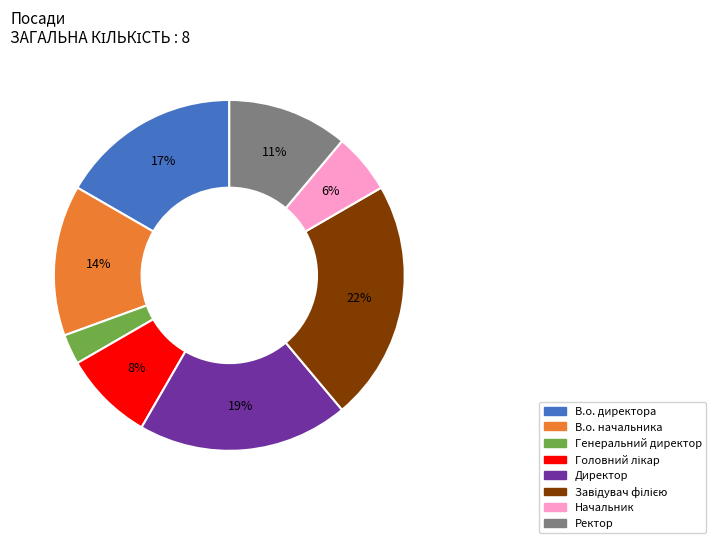

To the nearest percent, what portion does В.о. начальника represent?

14%